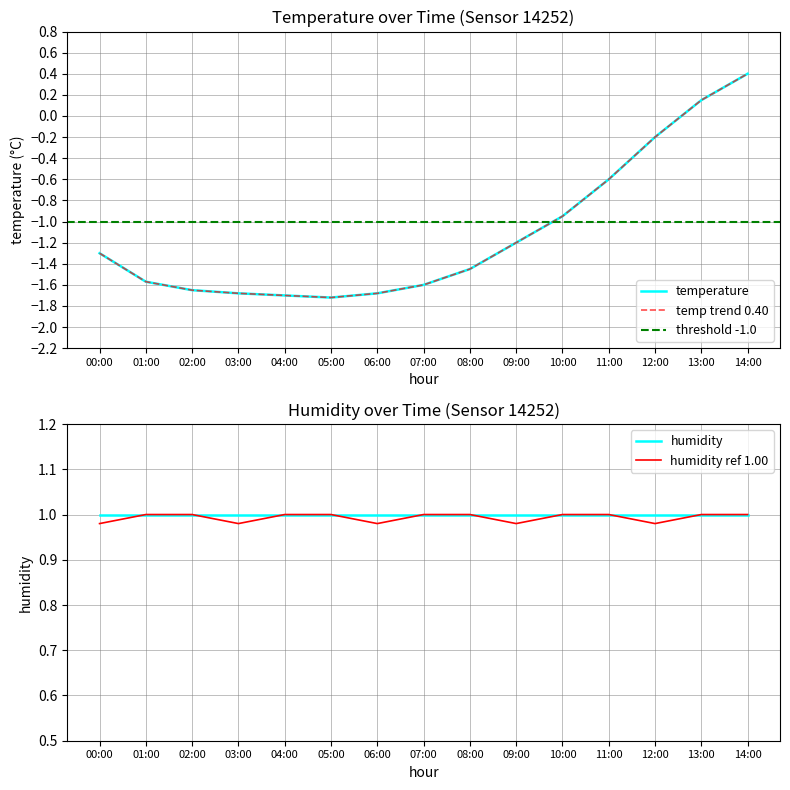

True or false: the data shows -0.6 at 10:00.

False